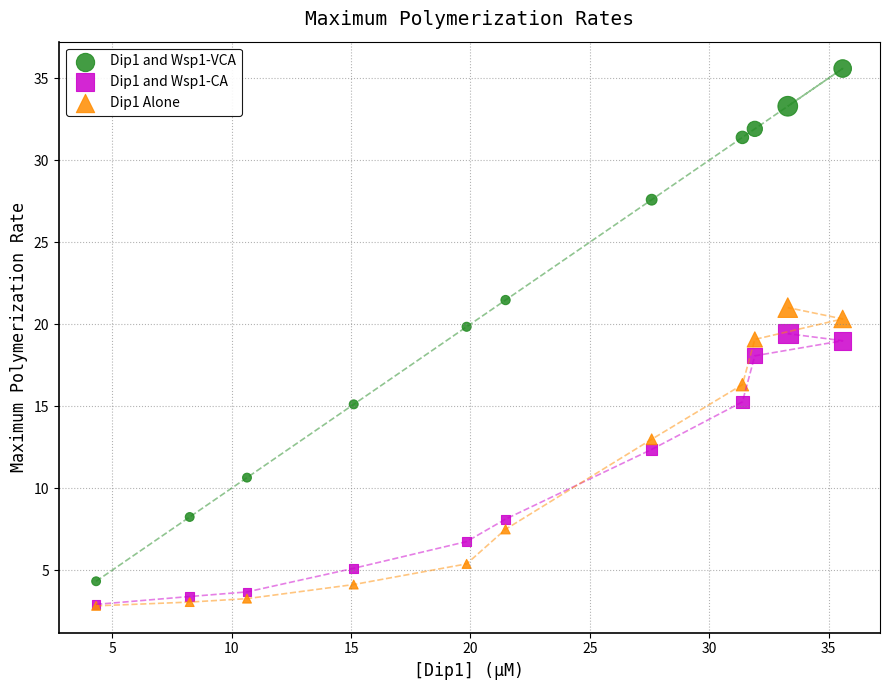

Which series has the largest Y range (max minus min)?

Dip1 and Wsp1-VCA